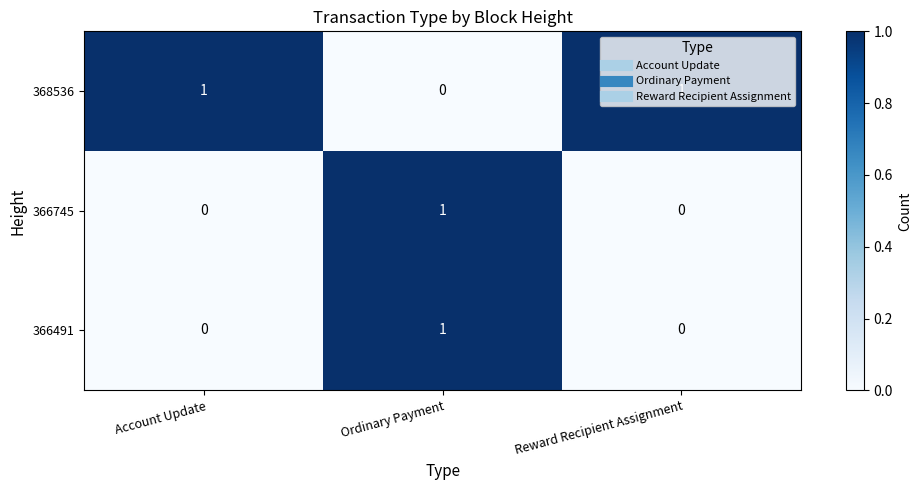

The 368536 series shows 0 at Ordinary Payment. True or false?

True